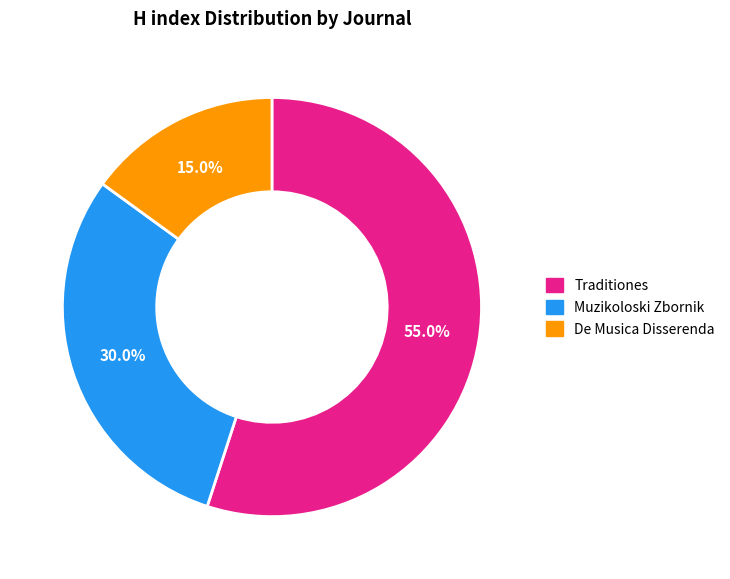

How many segments does this pie chart have?

3